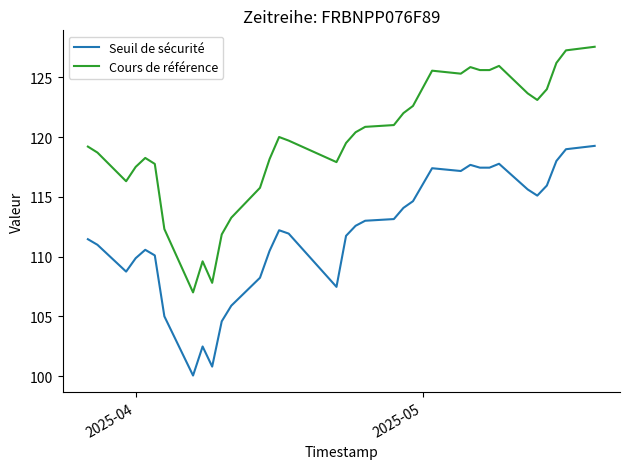

True or false: Cours de référence and Seuil de sécurité intersect in this chart.

False